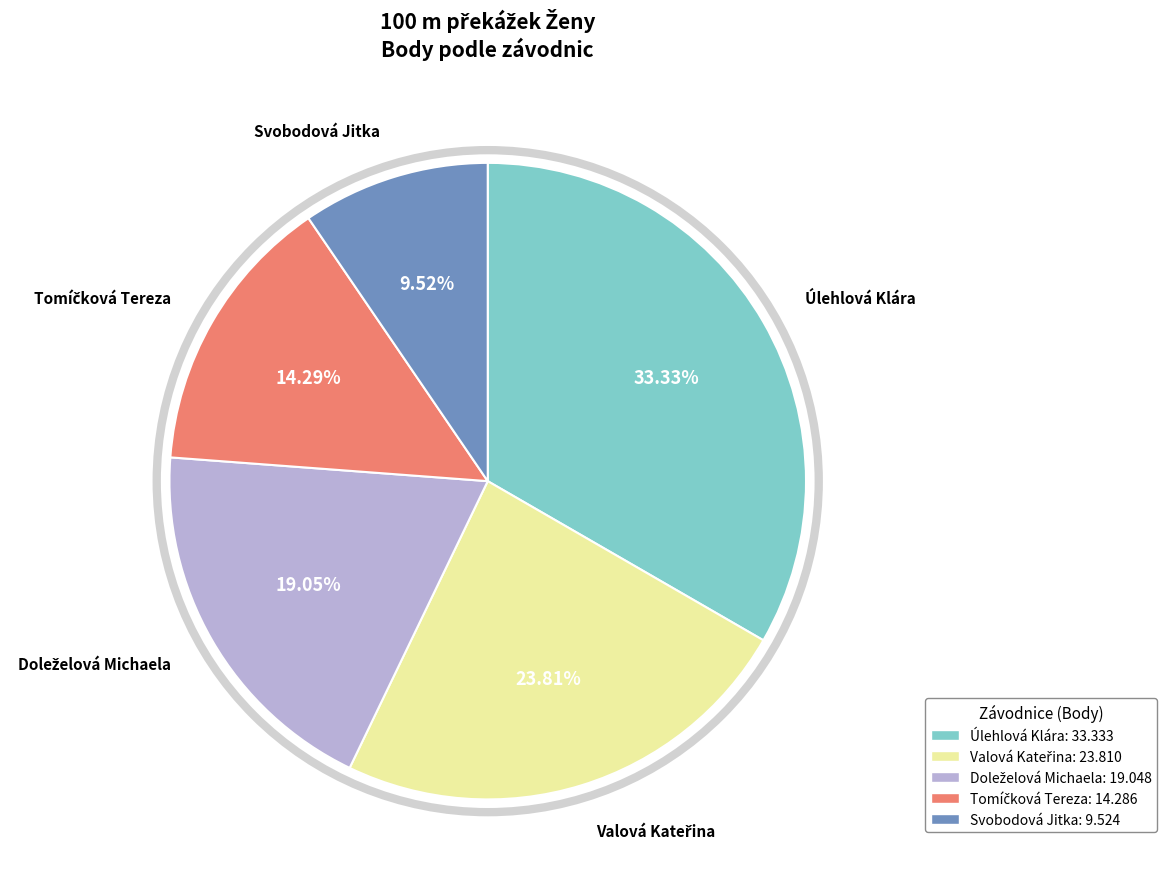

Is Úlehlová Klára the majority of the pie?

No